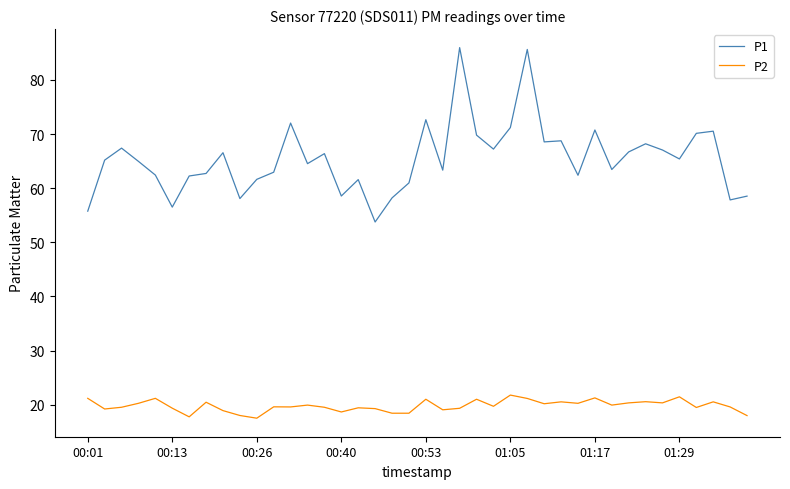

What is the maximum value shown in the chart?

86.0